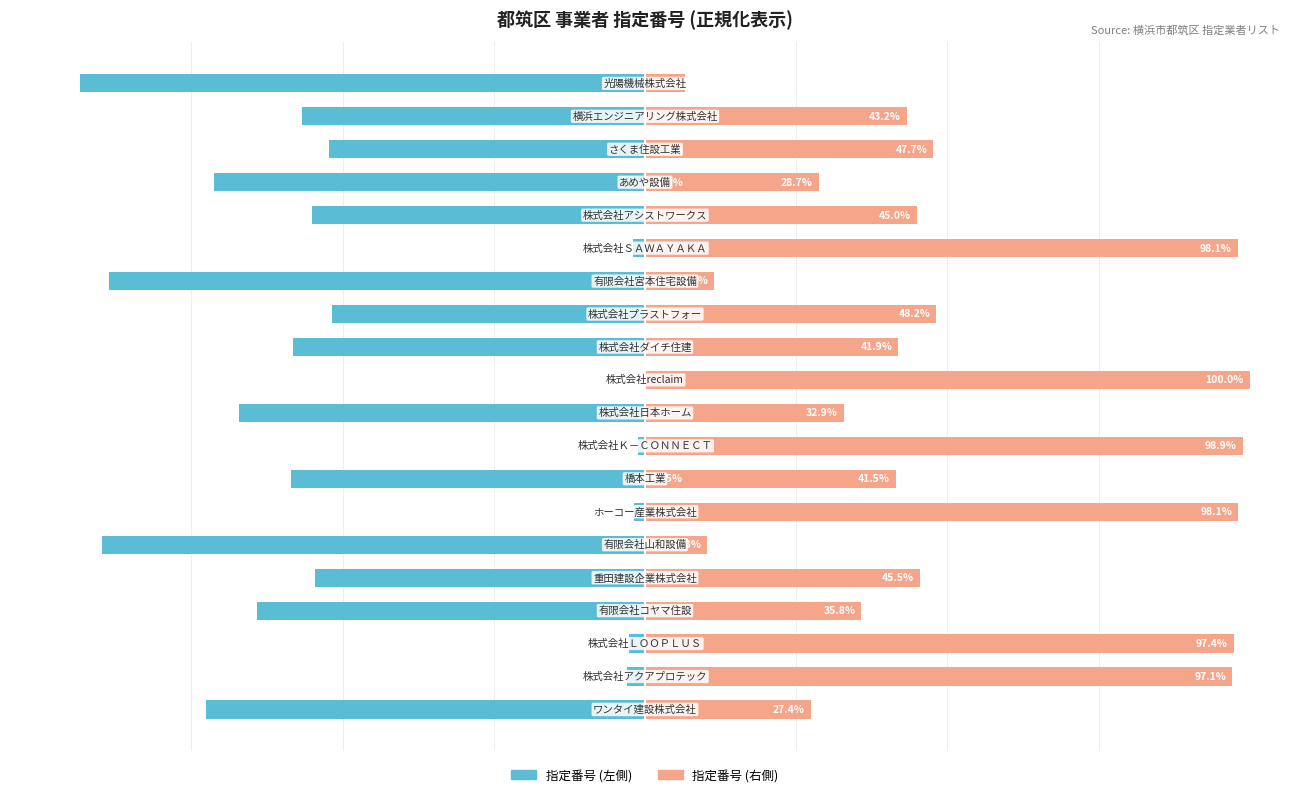

What is the average value of the 指定番号(左) series?

-47.2